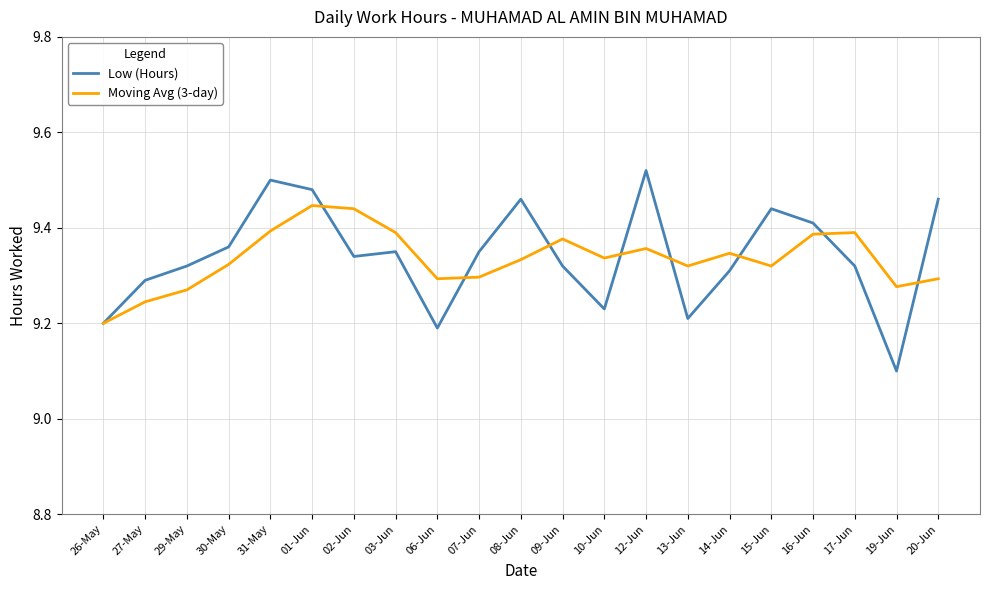

What position from the right is 07-Jun?

12